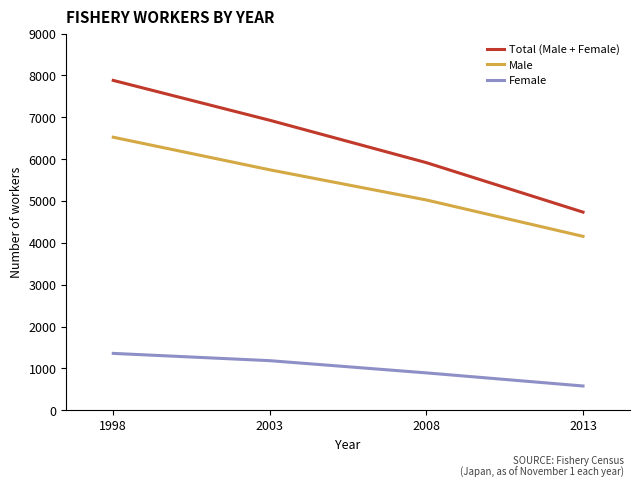

At which label does Male reach its minimum?

2013